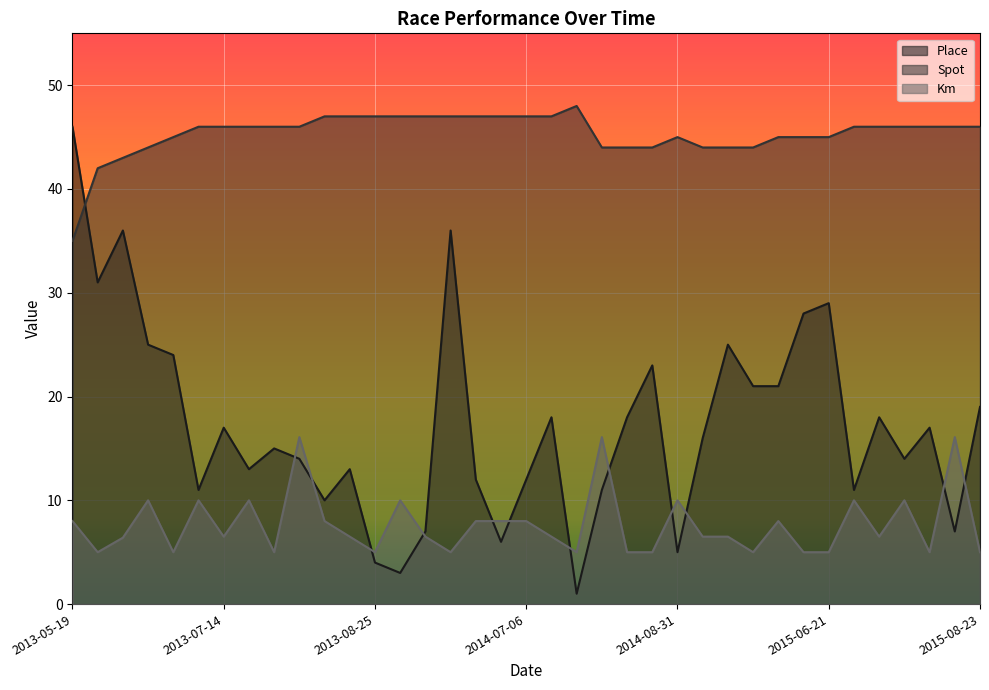

What is the total value across all series at 2013-06-16?

85.4